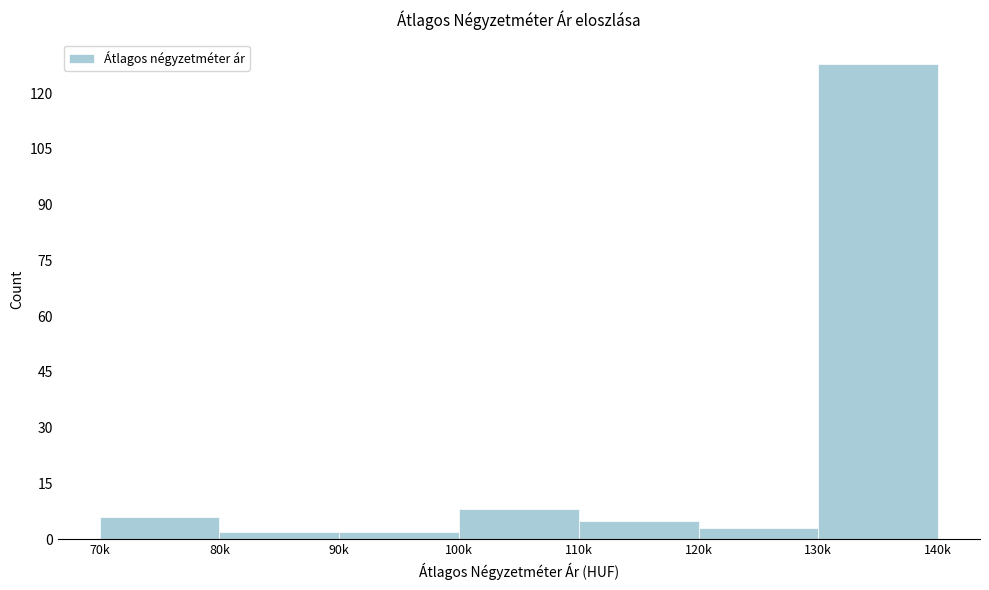

Reading left to right, what are all the values shown in this chart?

70k=6	80k=2	90k=2	100k=8	110k=5	120k=3	130k=128